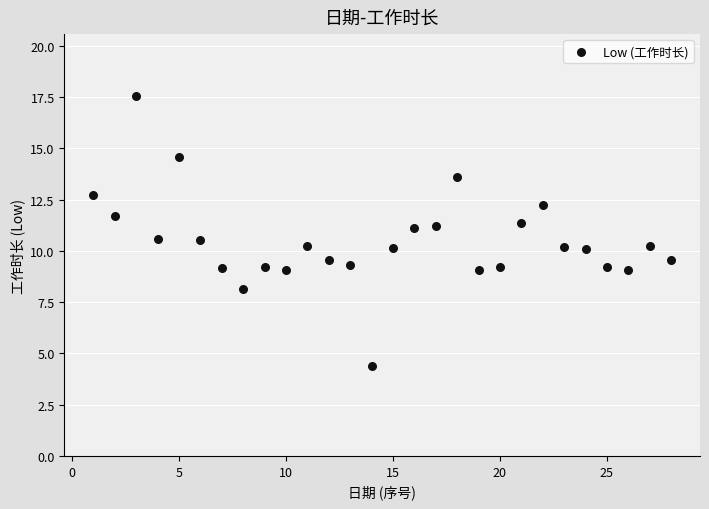

What is the range of X values (max minus min)?

27.0